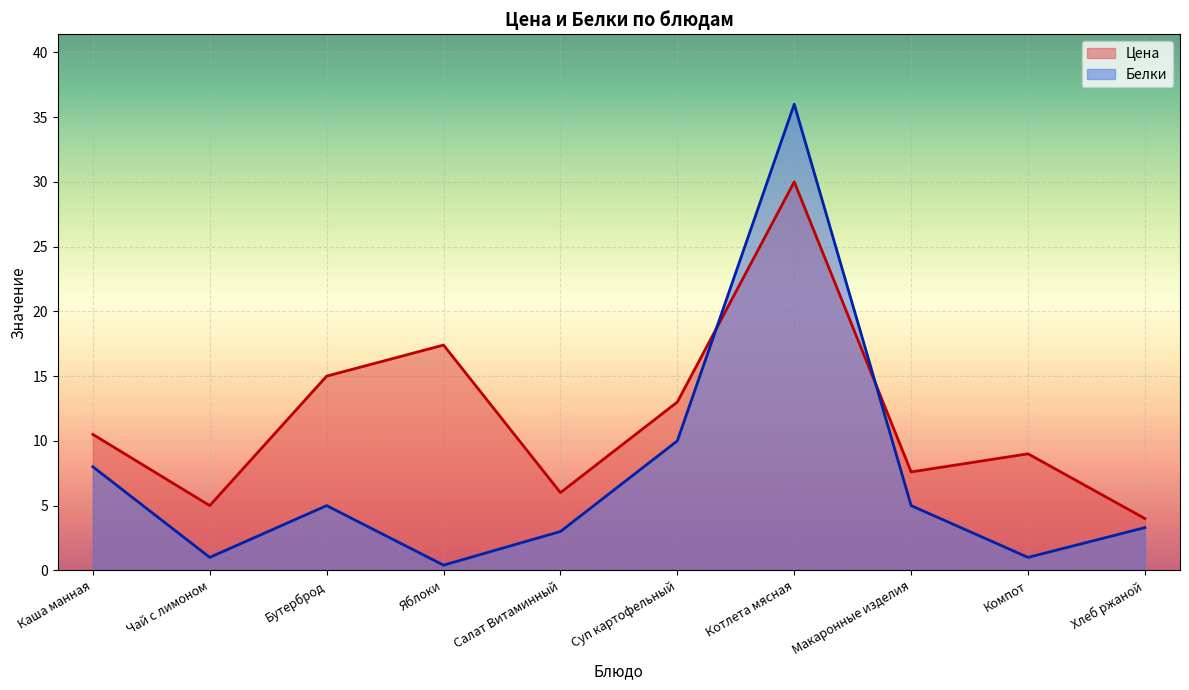

Which category has the highest value in the Цена series?

Котлета мясная